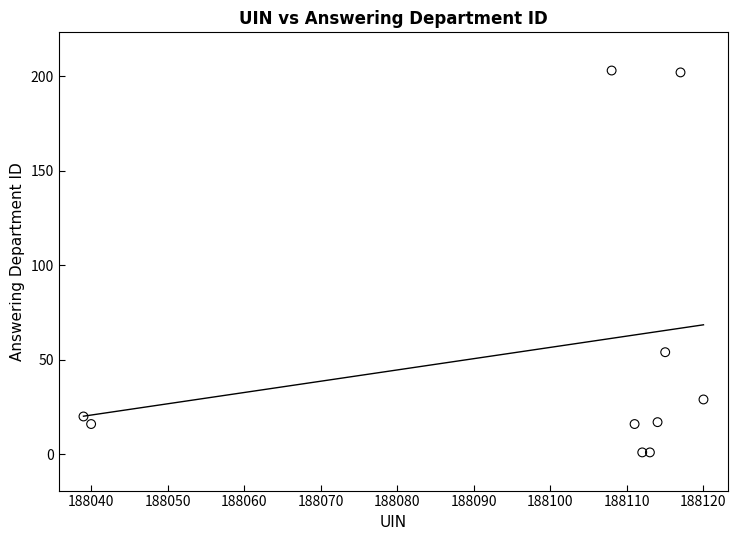

What Y value in the scatter plot is closest to 102?

54